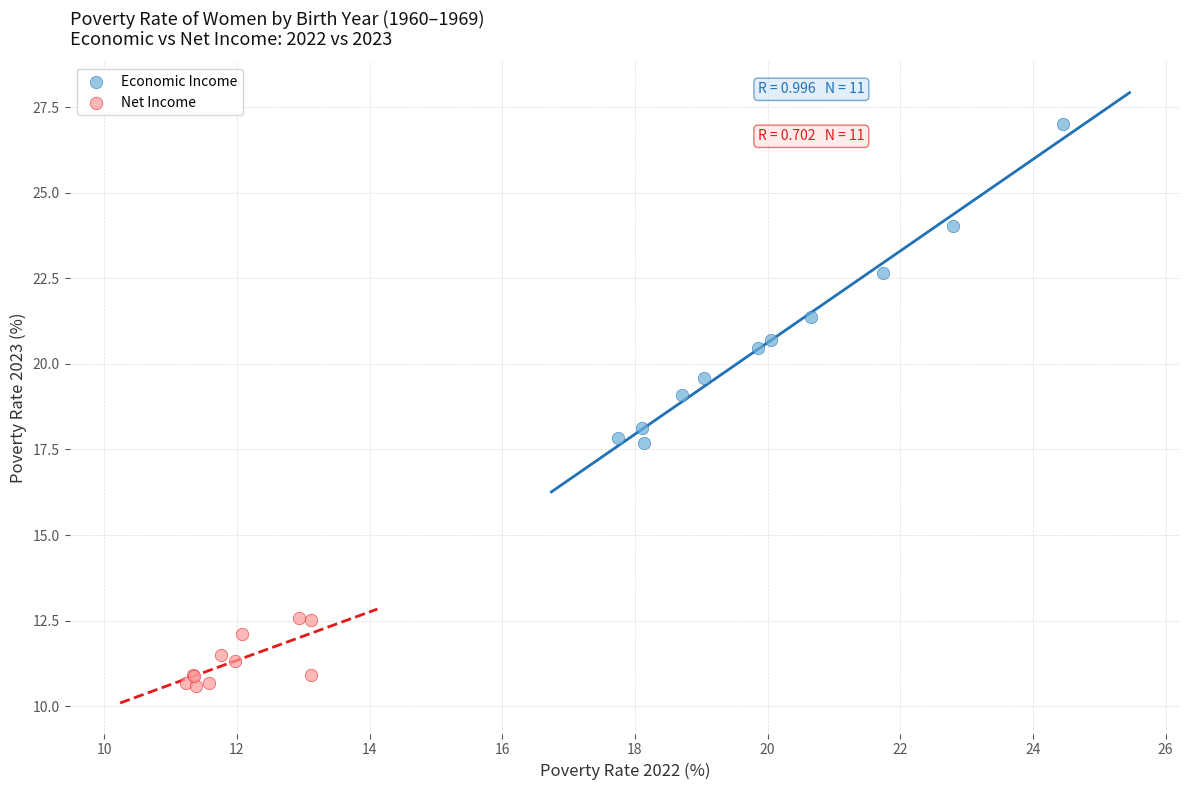

Which series reaches the minimum Y coordinate?

Net Income